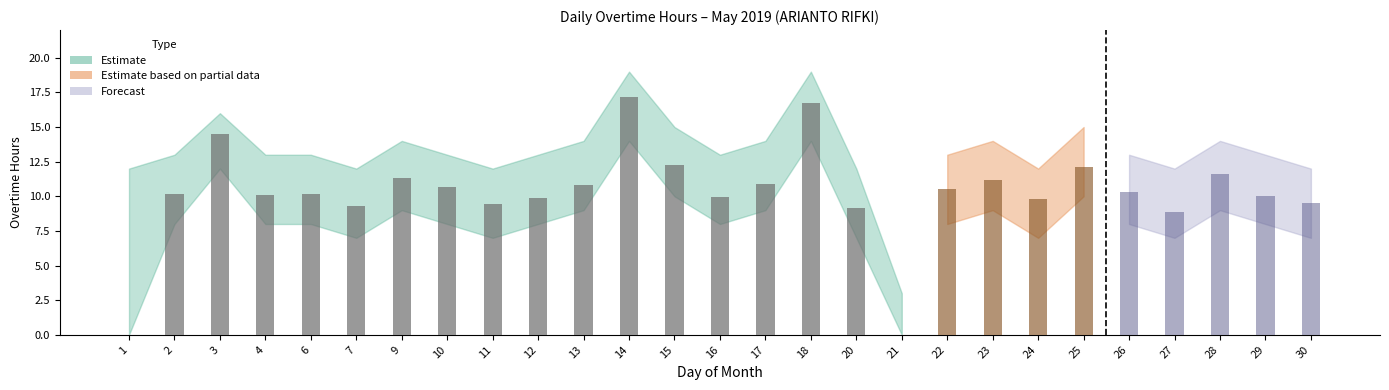

The Overtime Hours series shows 10.5 at 22. True or false?

True